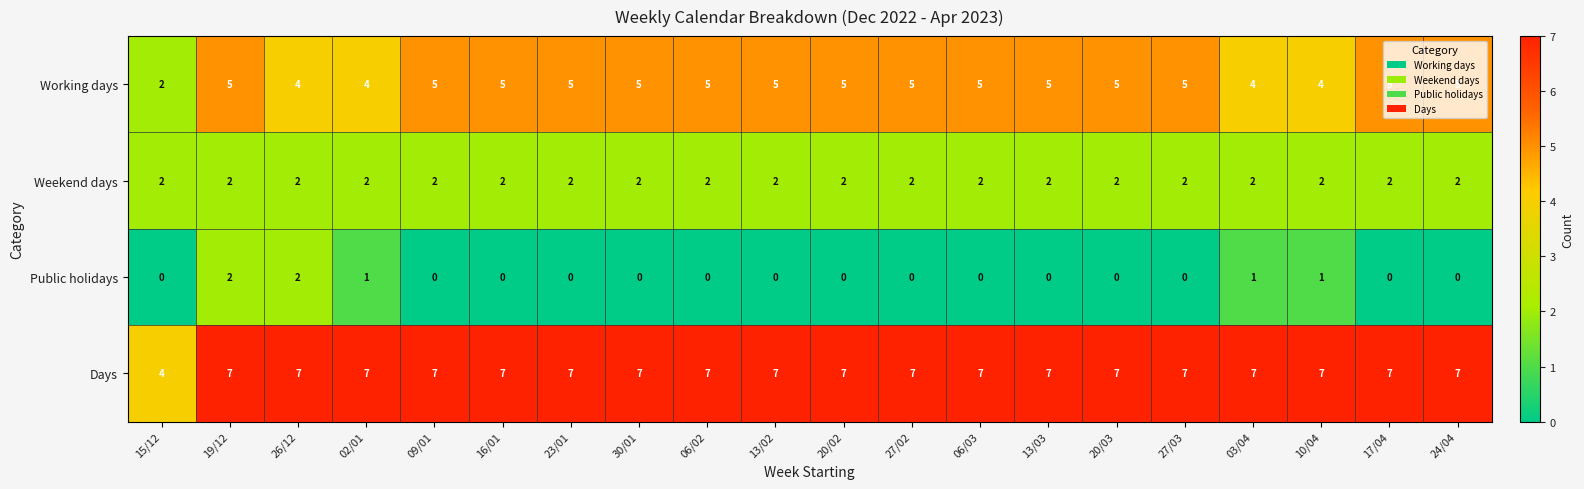

What is the sum of all Working days values?

93